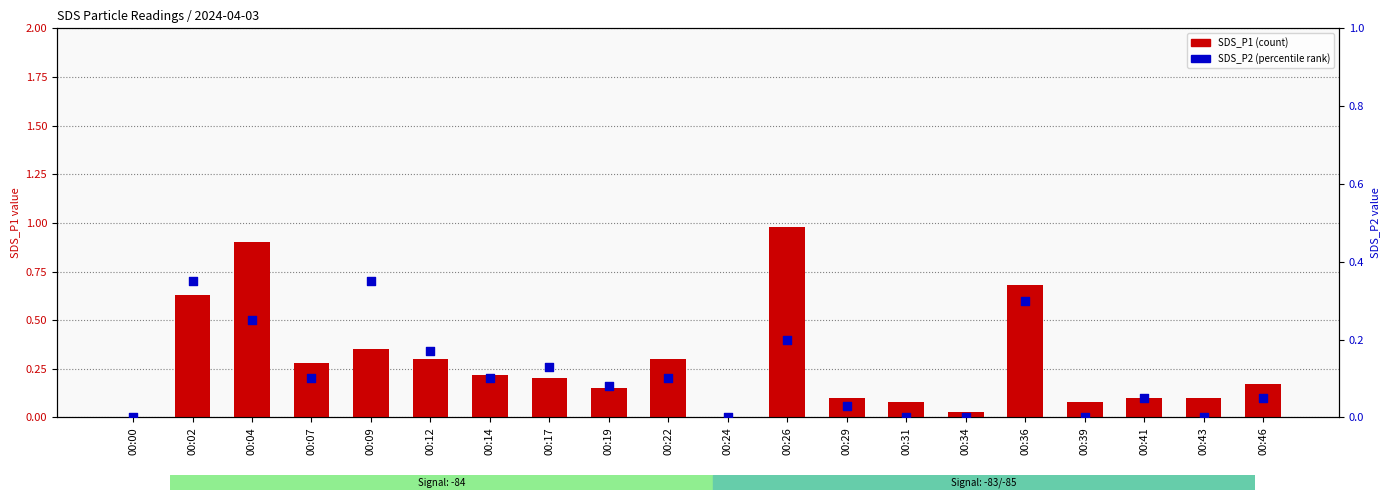

Which series has the largest total across all categories?

SDS_P1 (count)